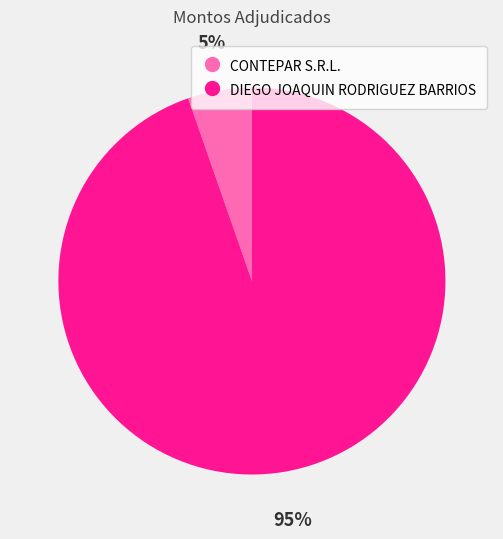

Is there any slice that represents more than half of the pie?

Yes